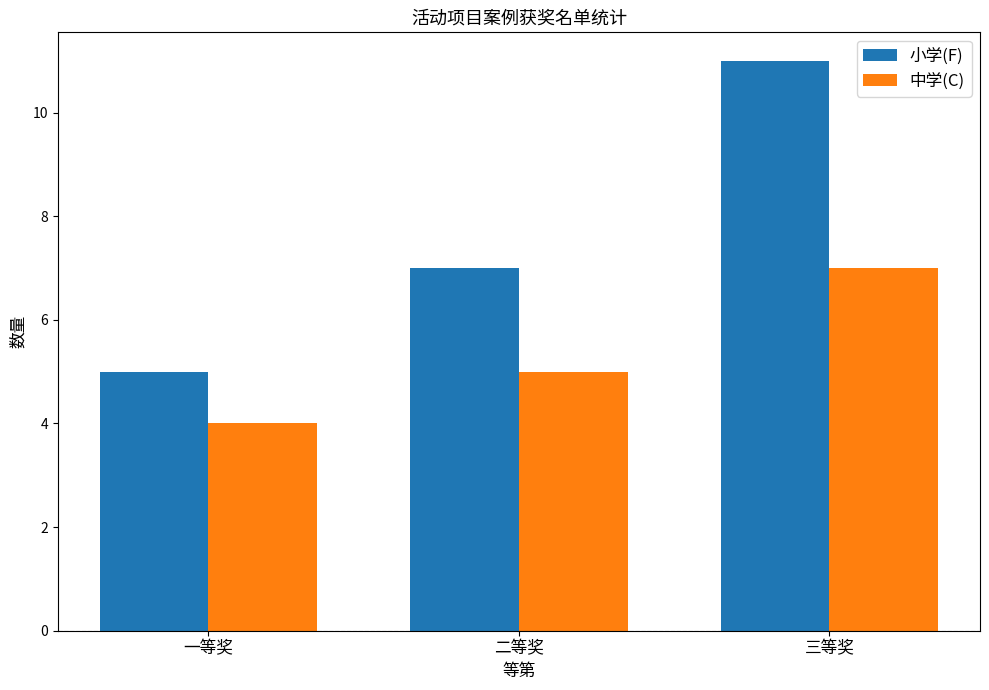

At which category is the sum across all series the highest?

三等奖